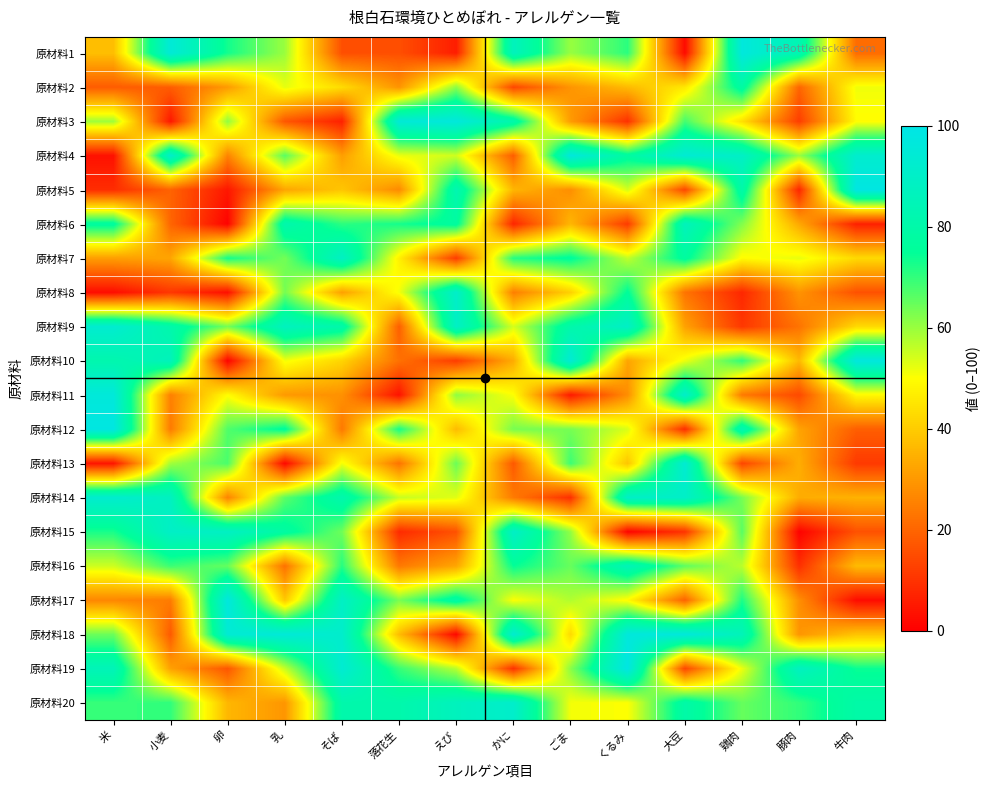

List the series in order of their peak value, lowest first.

原材料2, 原材料16, 原材料6, 原材料7, 原材料15, 原材料8, 原材料20, 原材料14, 原材料9, 原材料13, 原材料11, 原材料3, 原材料18, 原材料4, 原材料1, 原材料10, 原材料17, 原材料12, 原材料5, 原材料19